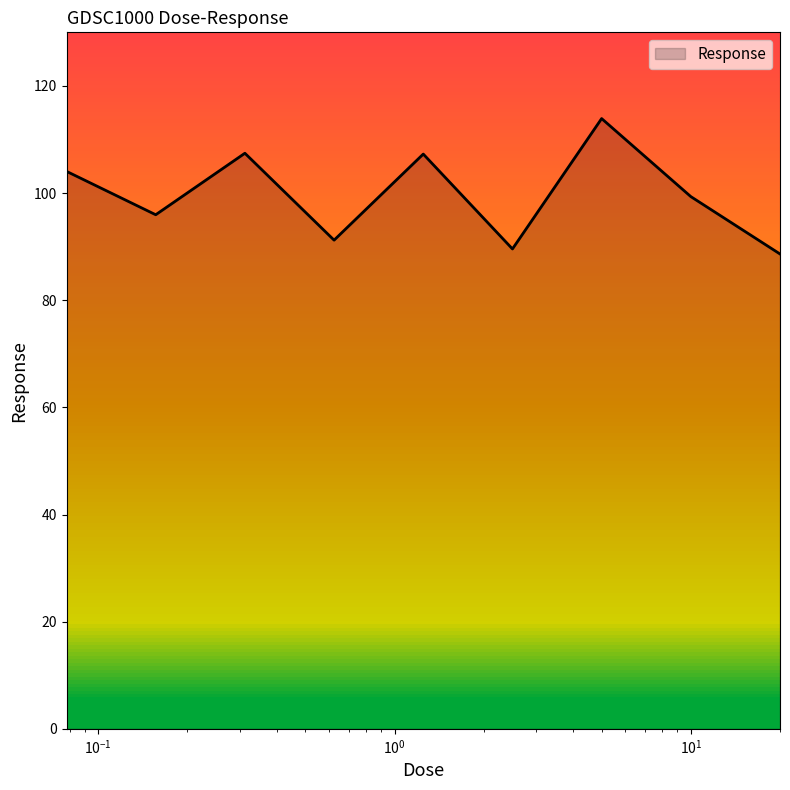

What is the minimum value shown in the chart?

88.6